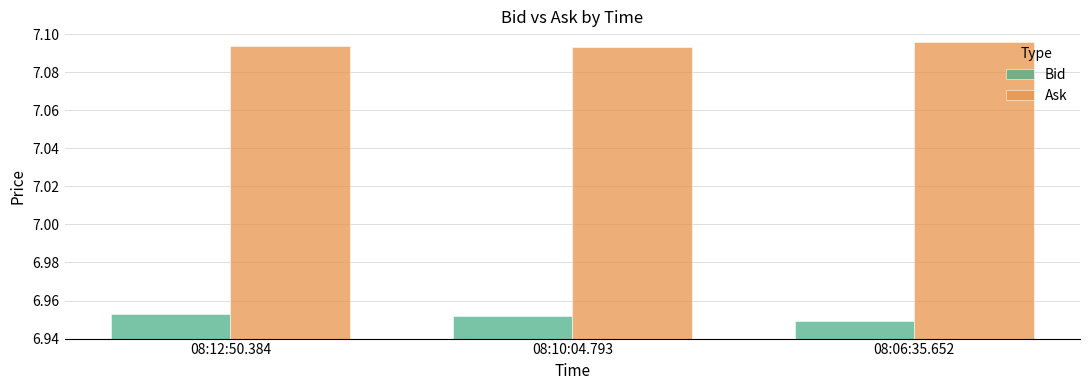

Count the number of data series in this chart.

2